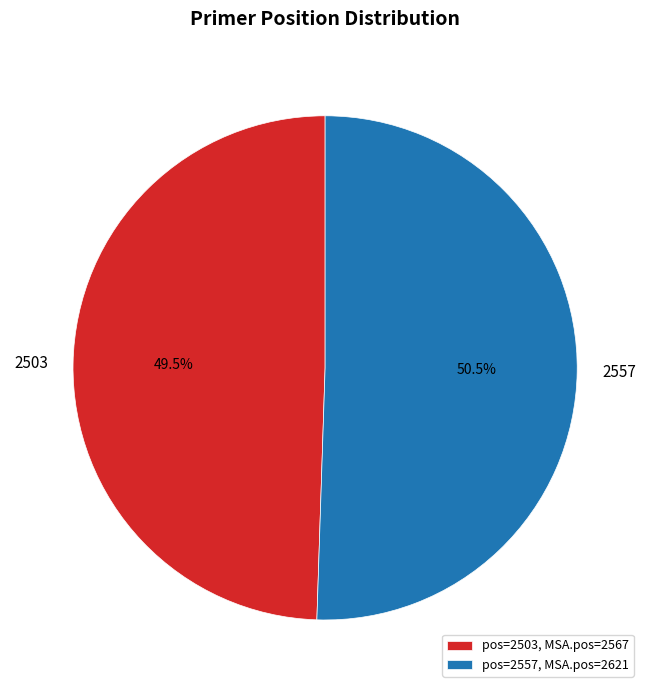

Which has a higher value, 2557 or 2503?

2557